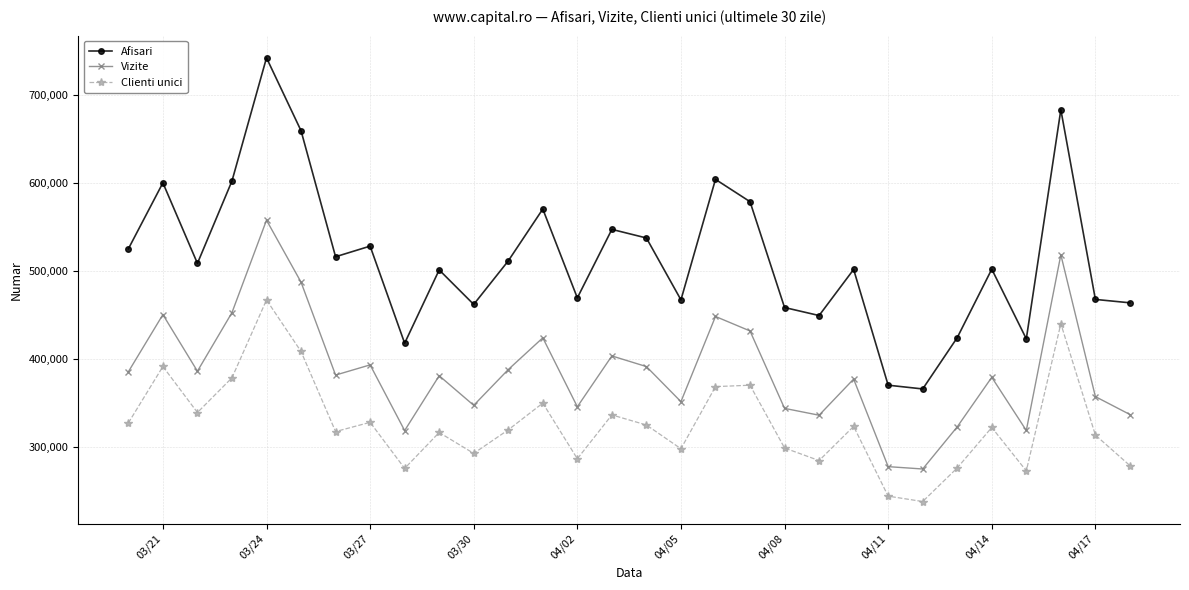

In Vizite, how many points are higher than both neighbors (excluding endpoints)?

10